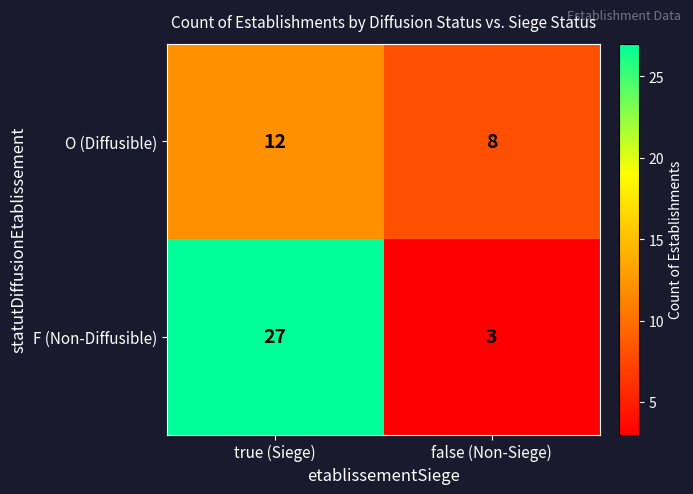

Reading left to right, transcribe all the data shown in this chart.

O (Diffusible): true (Siege)=12	false (Non-Siege)=8
F (Non-Diffusible): true (Siege)=27	false (Non-Siege)=3